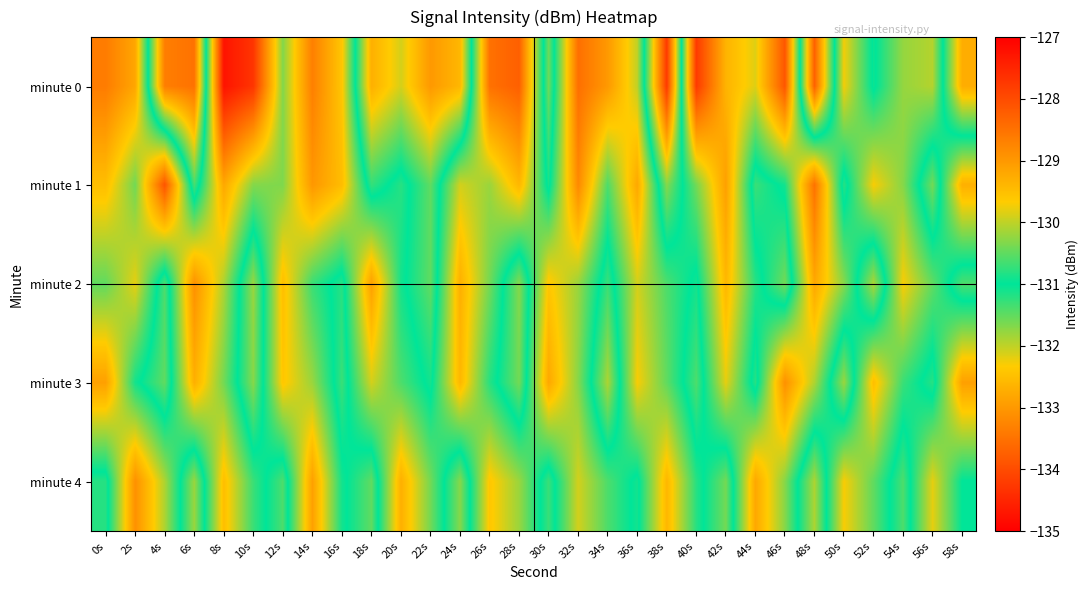

At how many categories does at least one series exceed -134?

30